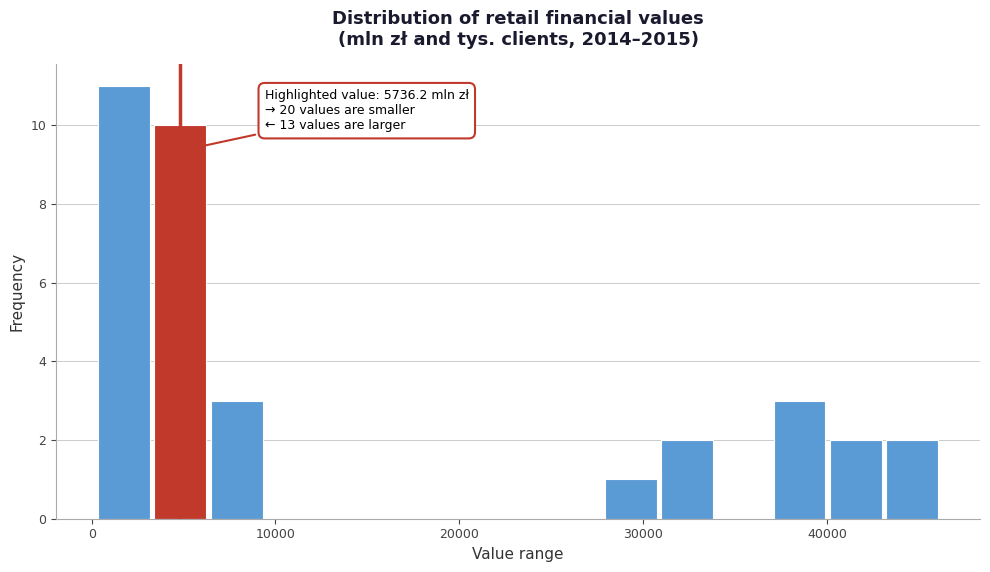

Around what value on the x-axis is the tallest bar? Give the approximate position of its centre, as read against the axis.

2000